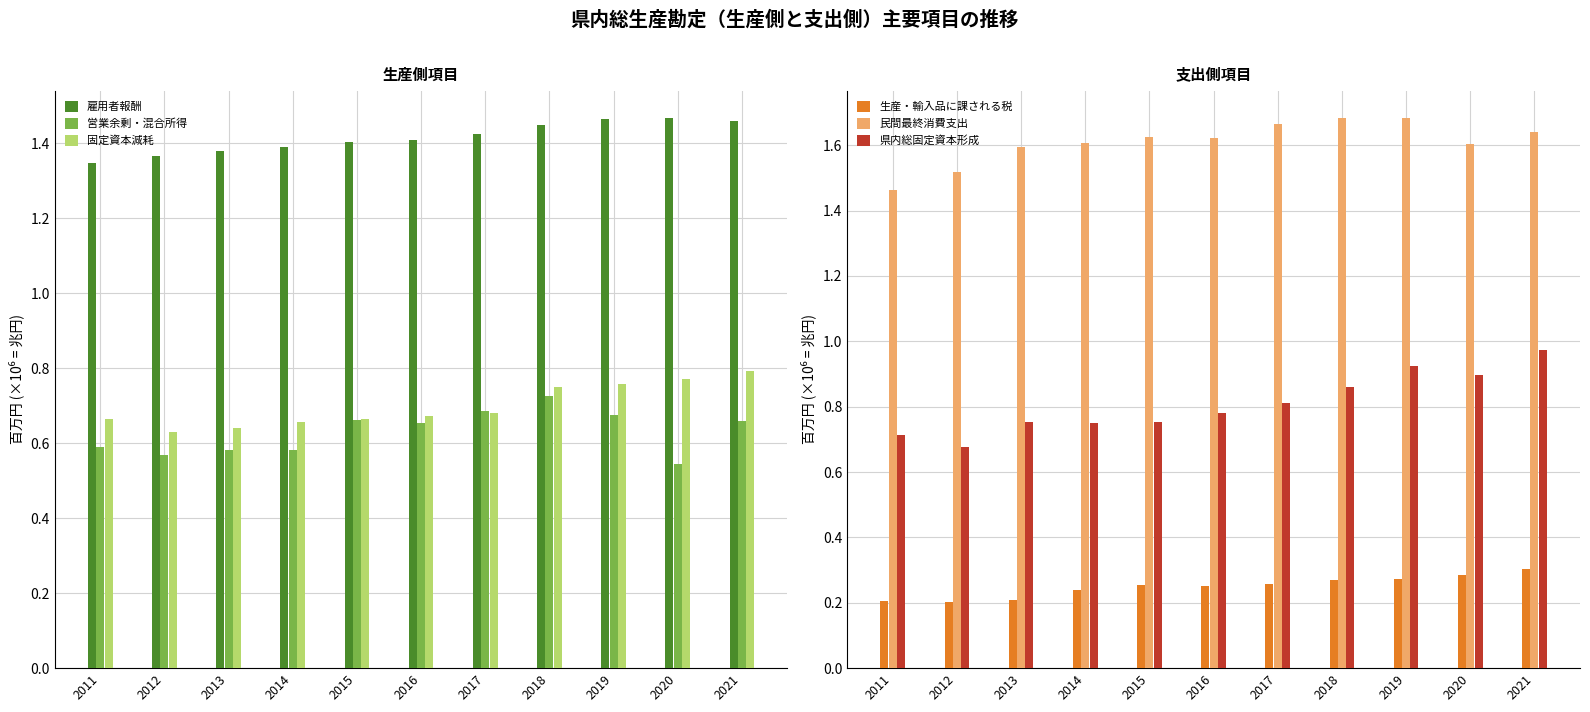

Is the value of 生産・輸入品に課される税 at 2011 greater than the value of 県内総固定資本形成 at 2011?

No